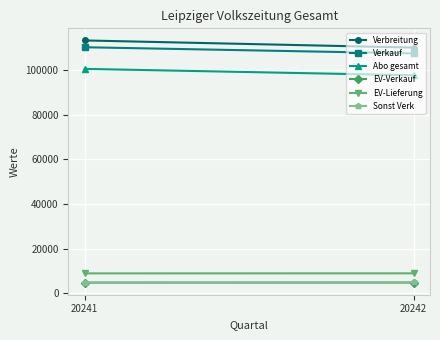

Is it true that Verkauf equals 56249 at 20242?

False